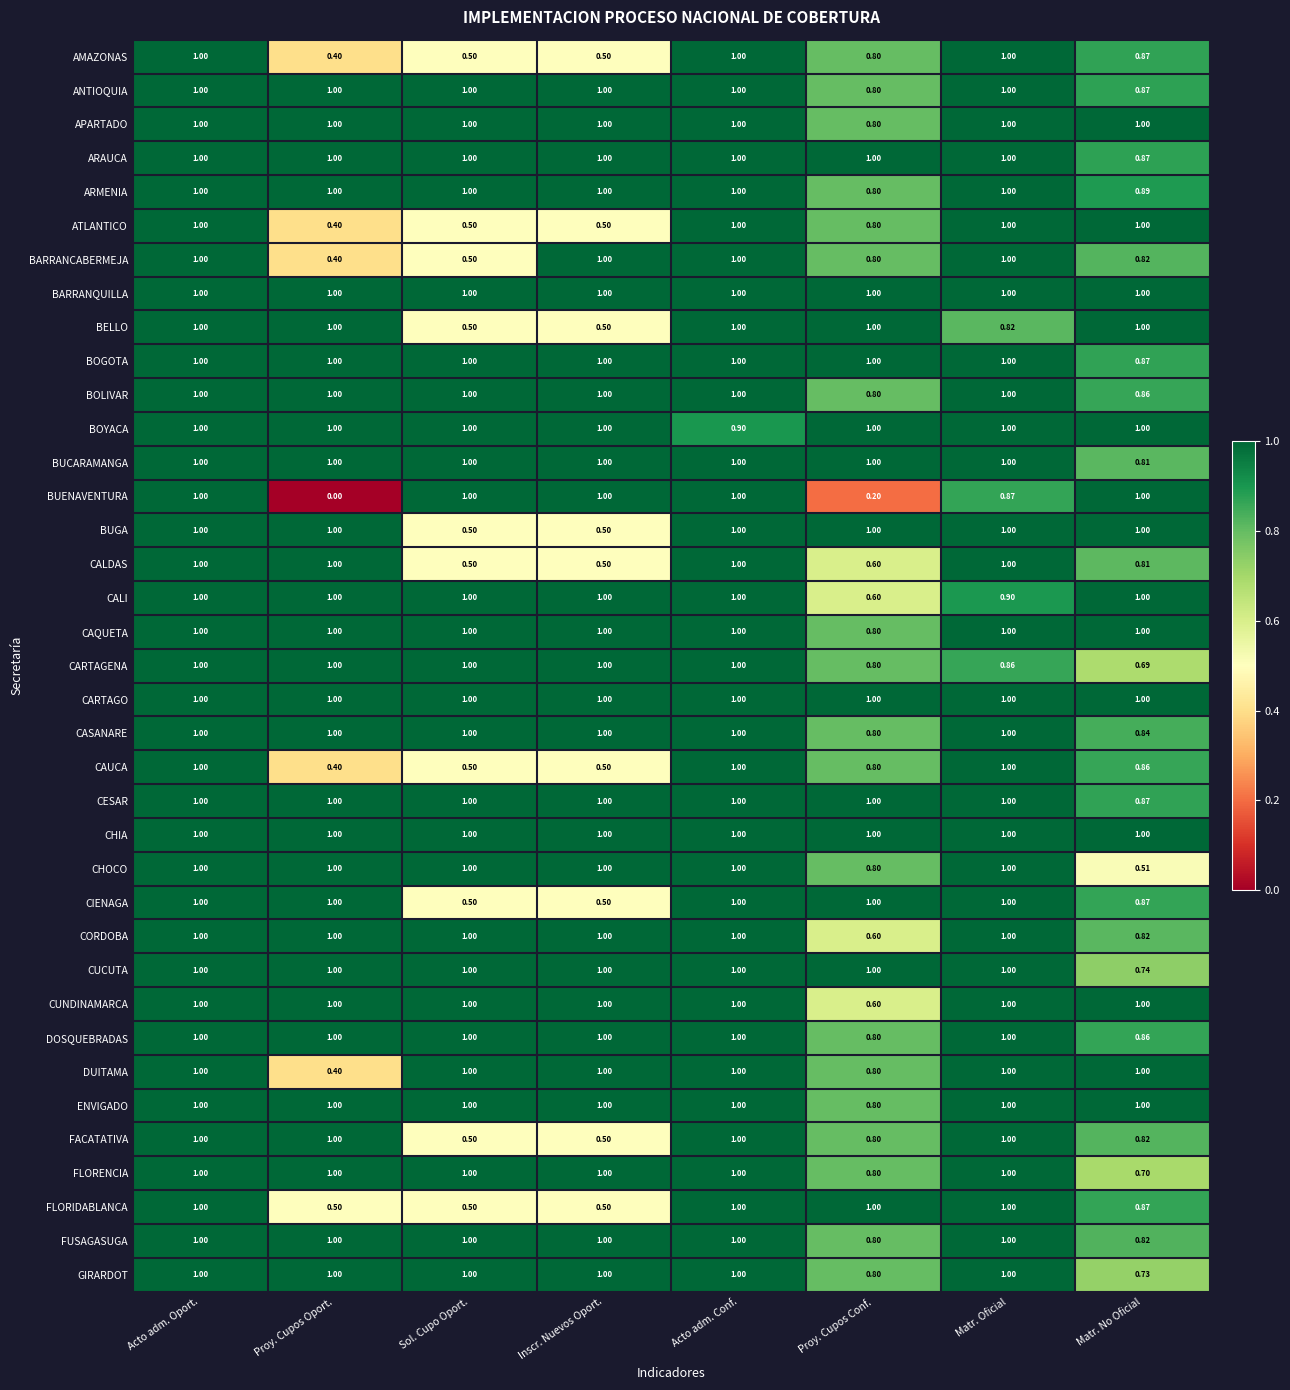

Which category has the lowest value across all series?

Proy. Cupos Oport.